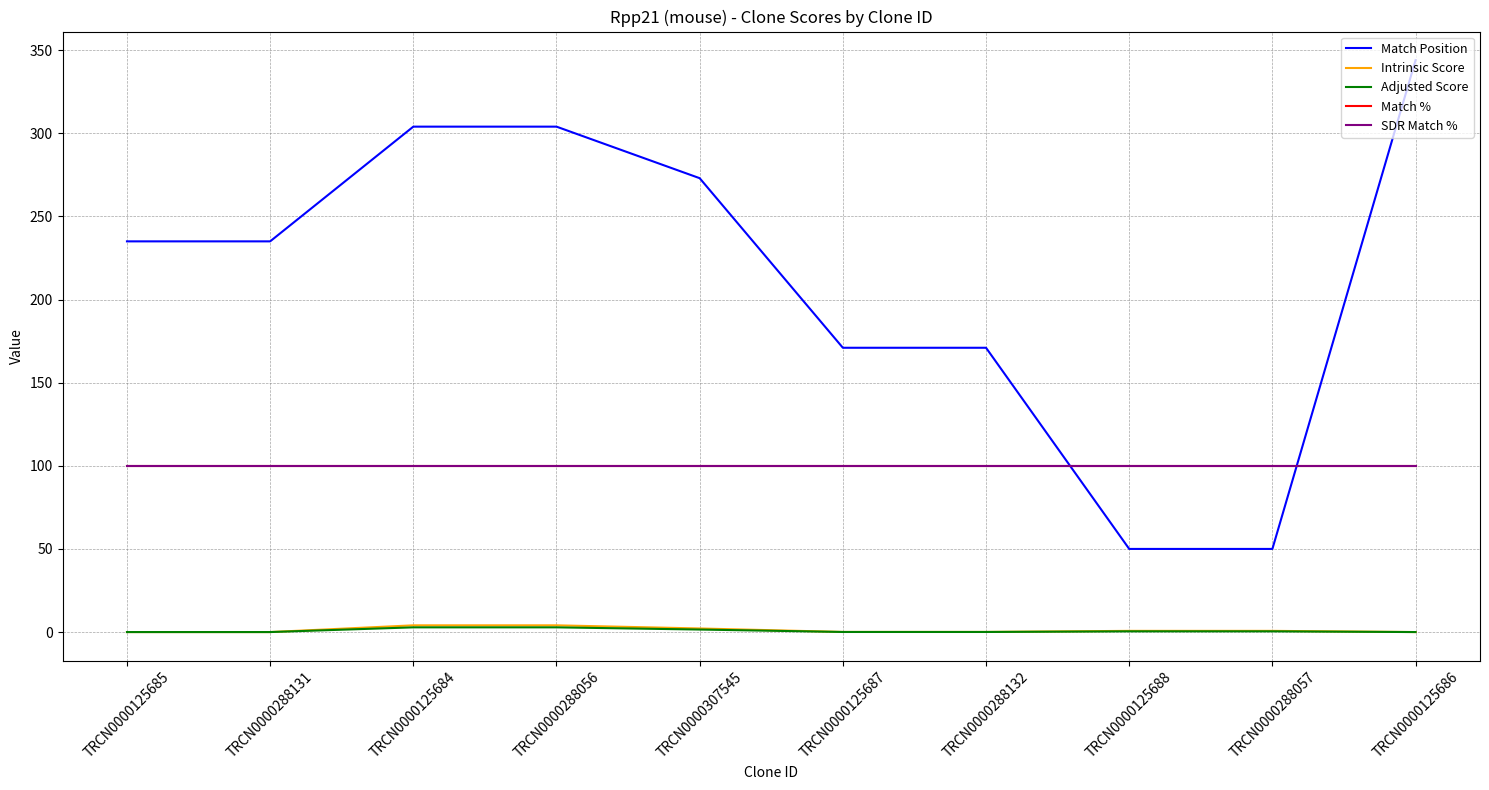

Is this an area chart (filled region under the line)?

No